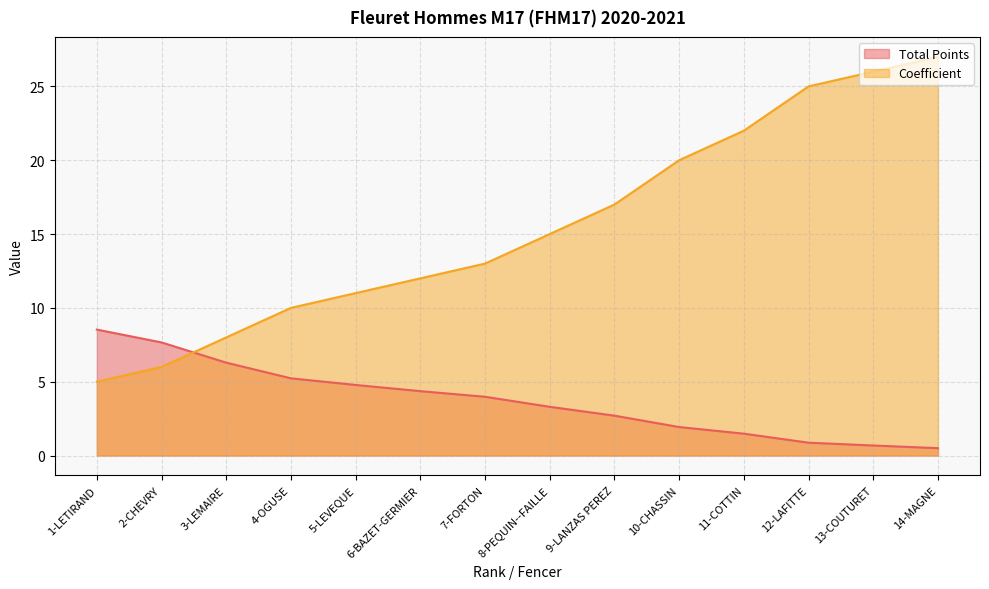

Which label corresponds to the smallest value in the chart?

14-MAGNE